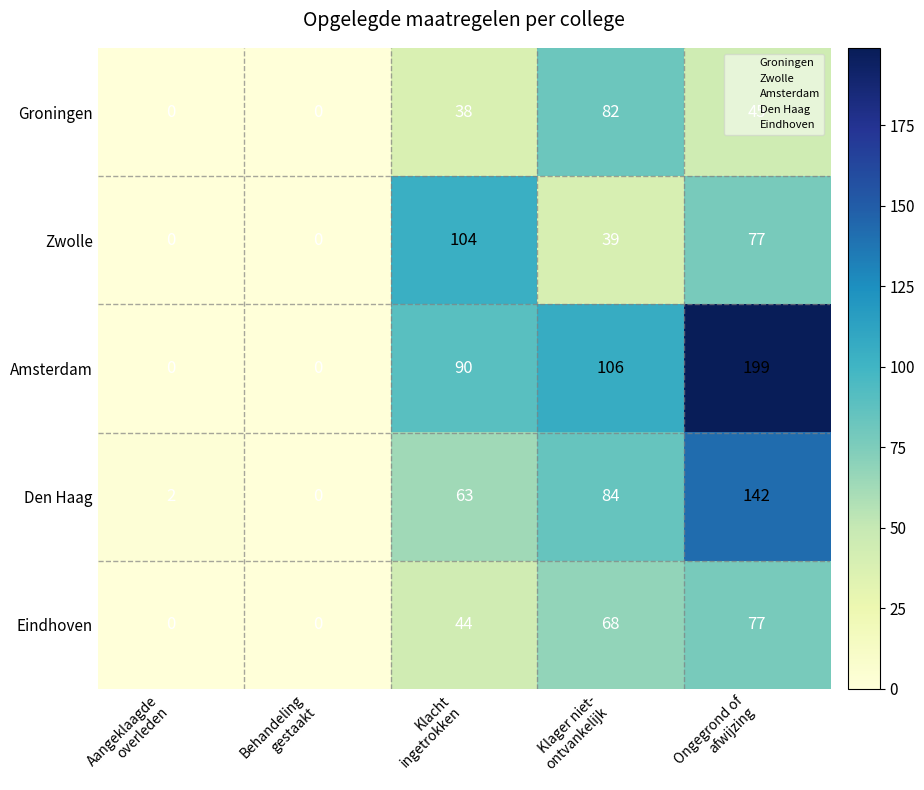

At how many categories does at least one series exceed 9?

3